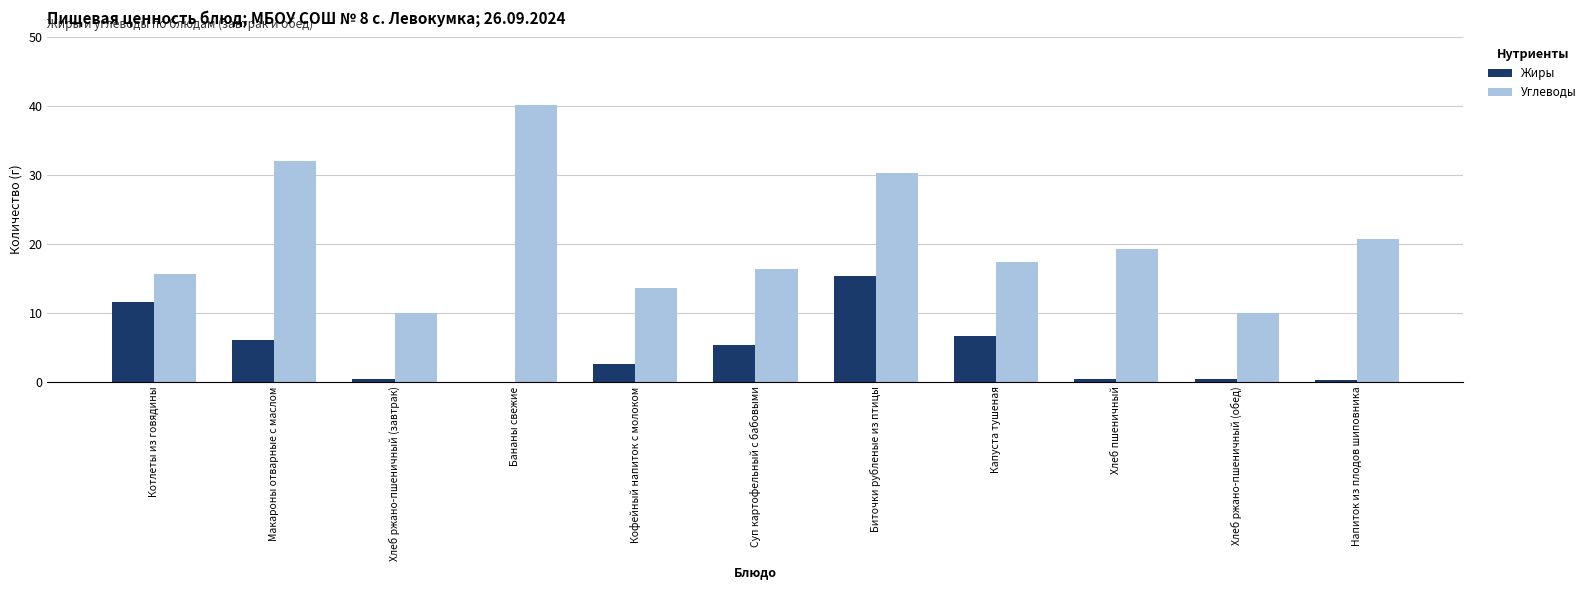

At which category is the sum across all series the highest?

Биточки рубленые из птицы